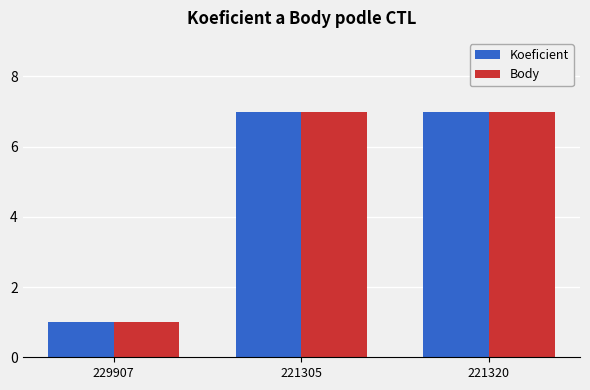

What is the sum of the Koeficient values at 221320 and 221305?

14